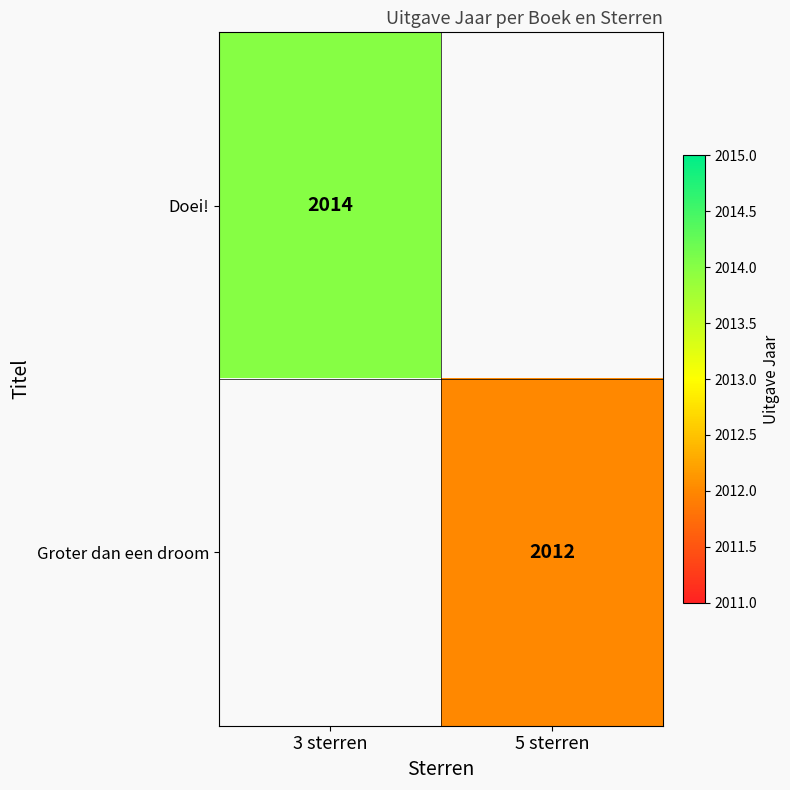

The Groter dan een droom series shows 3544 at 5 sterren. True or false?

False